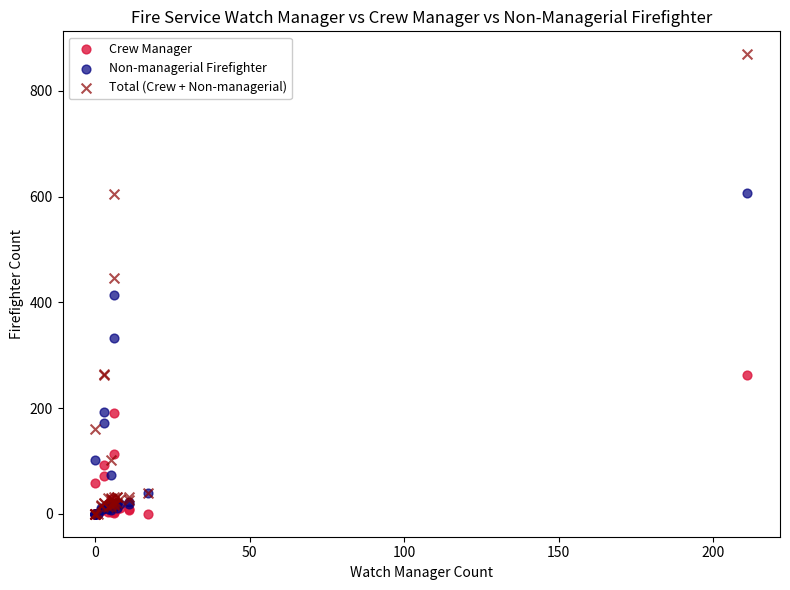

Which series reaches the maximum Y coordinate?

Total (Crew + Non-managerial)